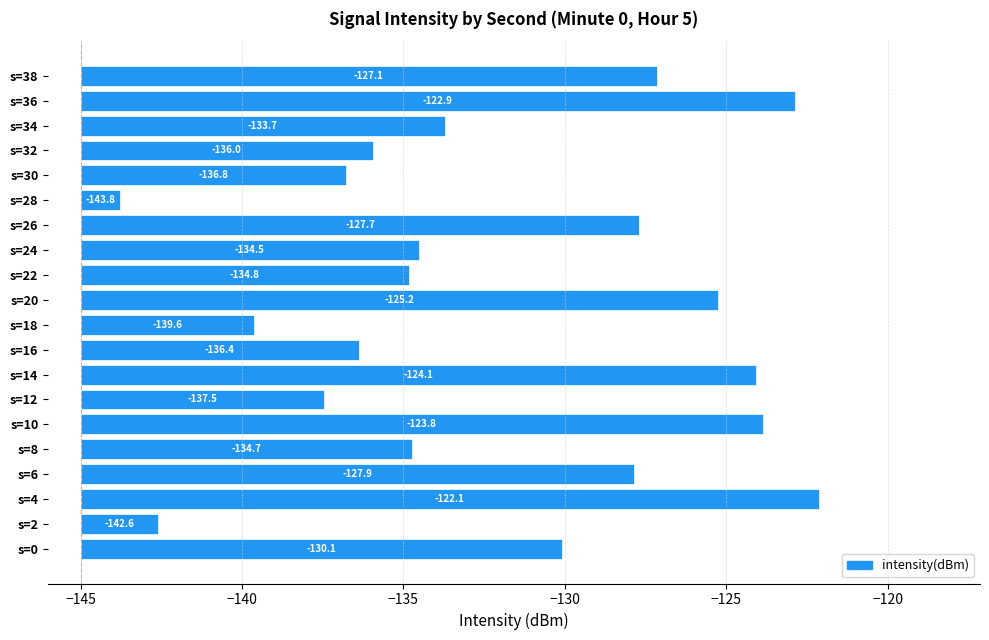

What position from the left is 11?

12